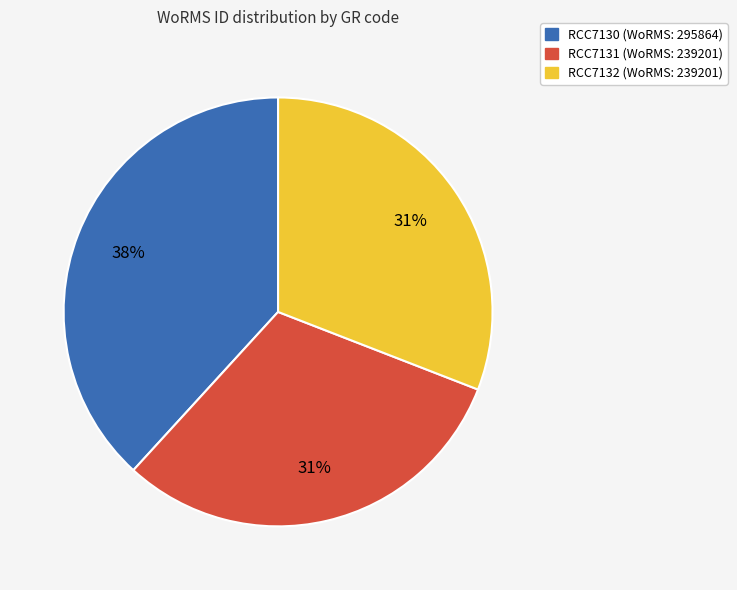

Do RCC7130 and RCC7132 together represent more than half of the pie?

Yes